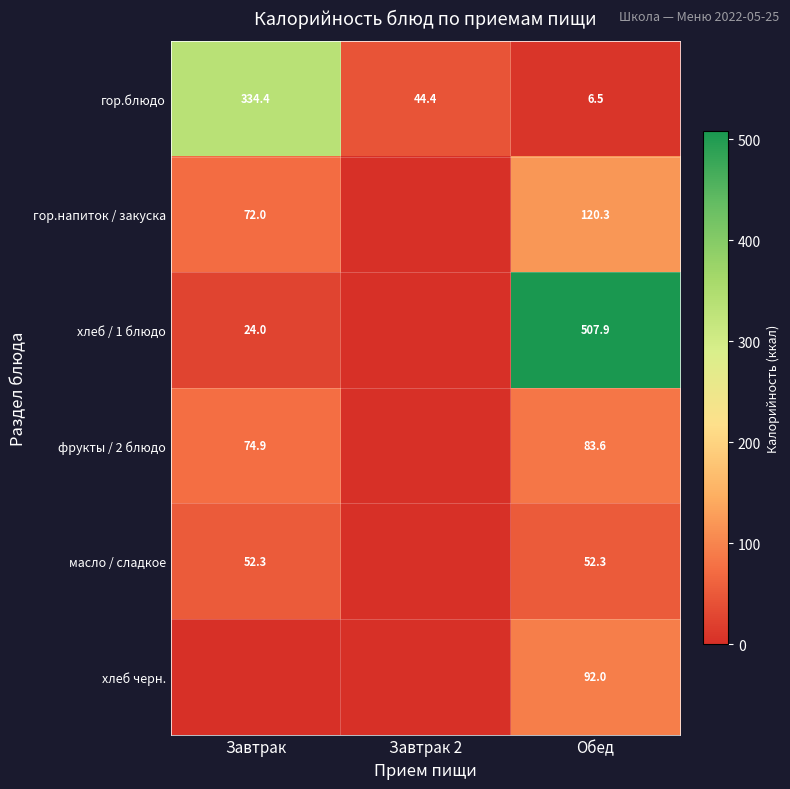

Where does the гор.блюдо series first go above 44?

Завтрак